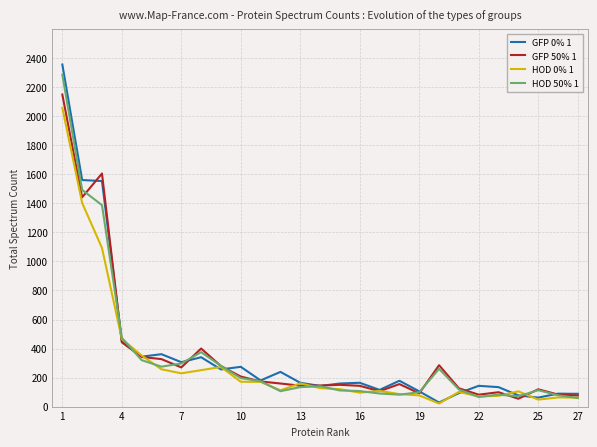

List the series in order of their overall mean, lowest first.

HOD 0% 1, HOD 50% 1, GFP 50% 1, GFP 0% 1